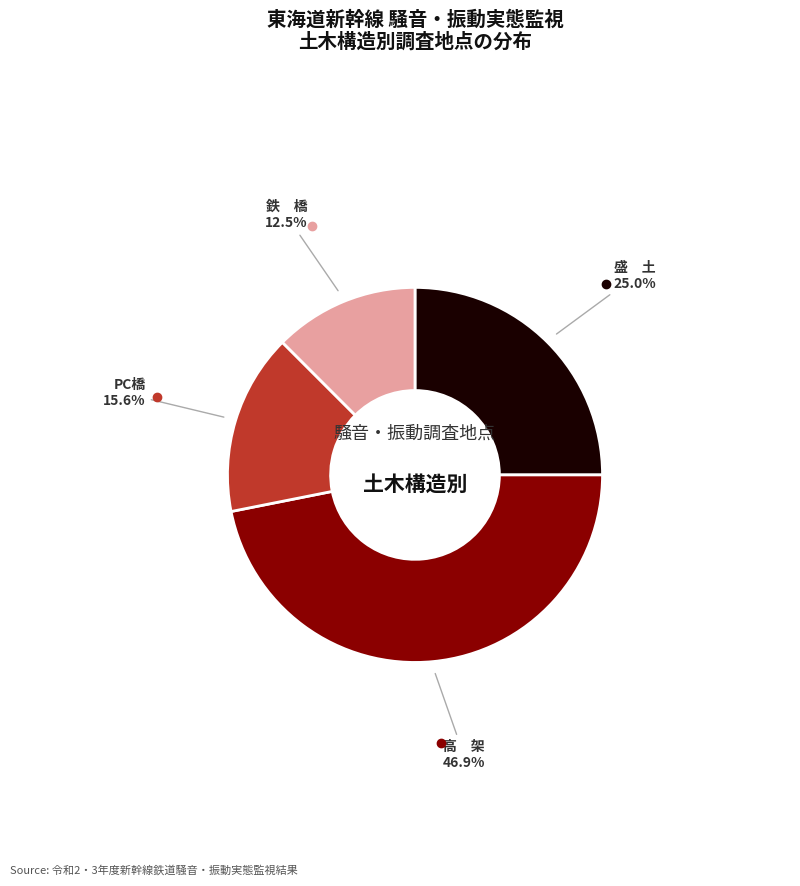

What is the ratio of the value at 高 架 to the value at PC橋?

3.0